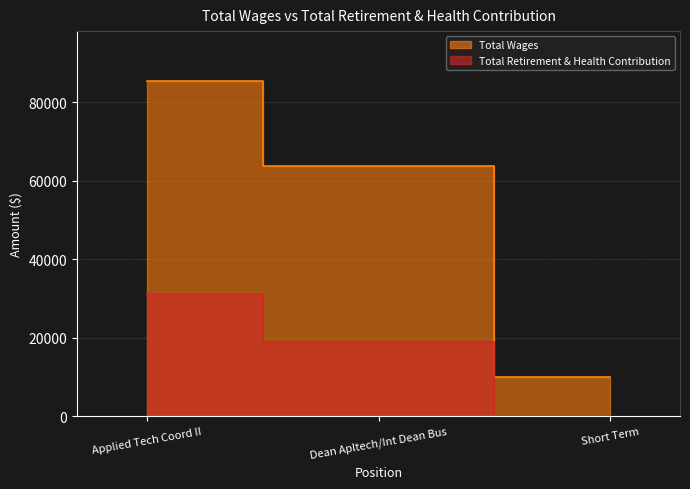

At which label does Total Retirement & Health Contribution first exceed 18864?

Applied Tech Coord II